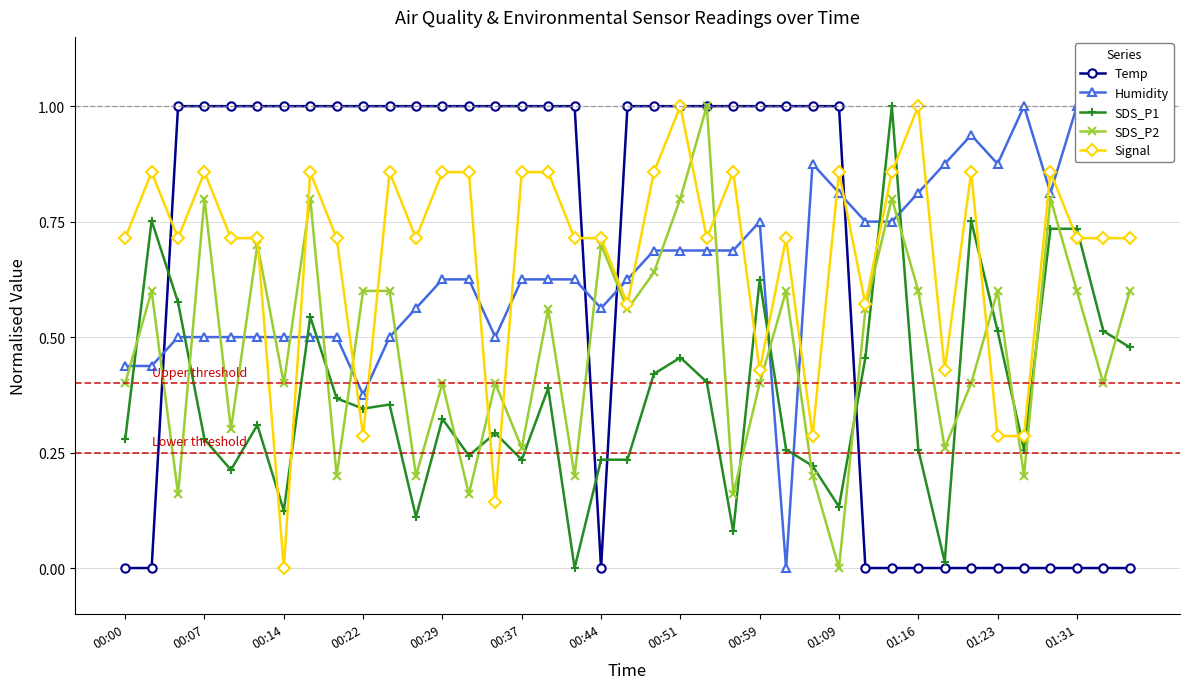

True or false: Temp has a value of 0.0 at 01:23.

True